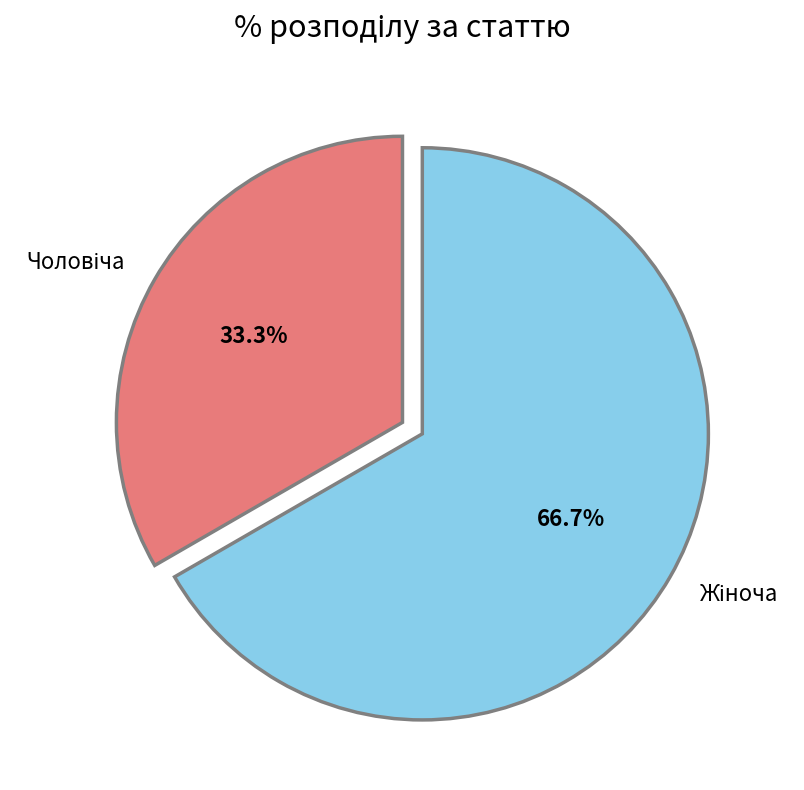

To the nearest percent, what is the difference between the largest and smallest slice percentages?

33%